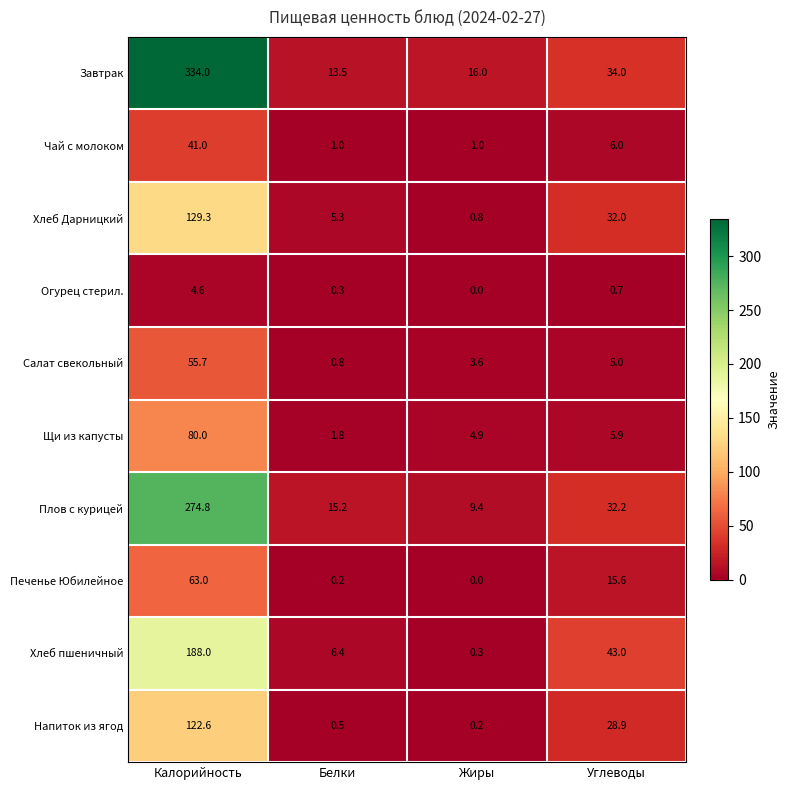

Is it true that Салат свекольный equals 6.9 at Углеводы?

False